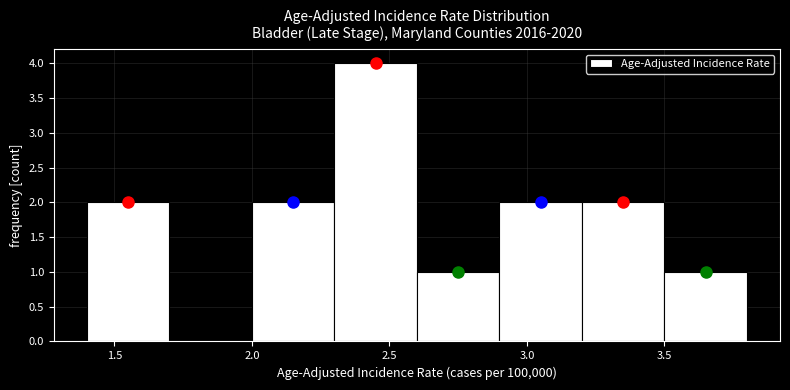

Reading left to right, list every bar in this chart as the range it spans on the x-axis followed by its height. The values are not printed on the chart, so give them approximately, as read against the axis.

1.4 to 1.7: 2
1.7 to 2.0: 0
2.0 to 2.3: 2
2.3 to 2.6: 4
2.6 to 2.9: 1
2.9 to 3.2: 2
3.2 to 3.5: 2
3.5 to 3.8: 1